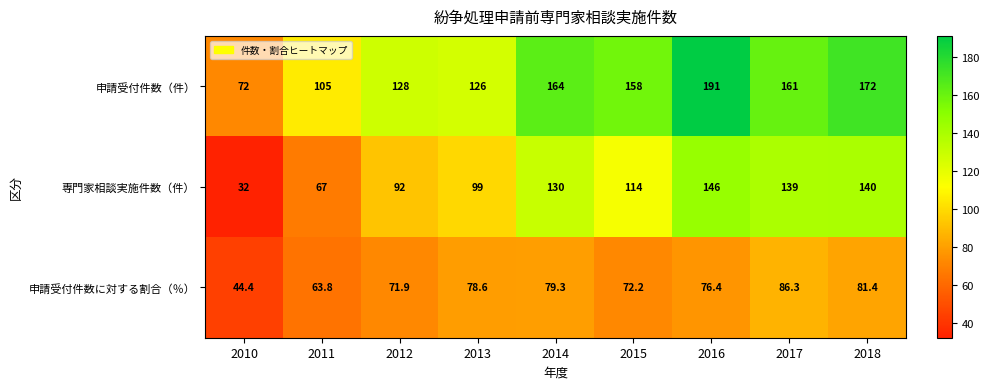

What is the smallest value displayed?

32.0